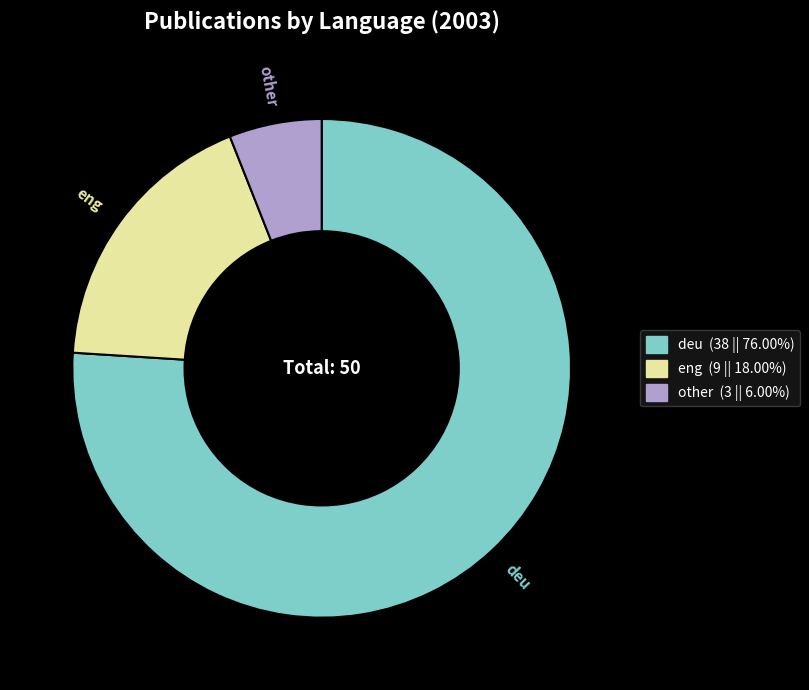

Does any single category account for the majority?

Yes